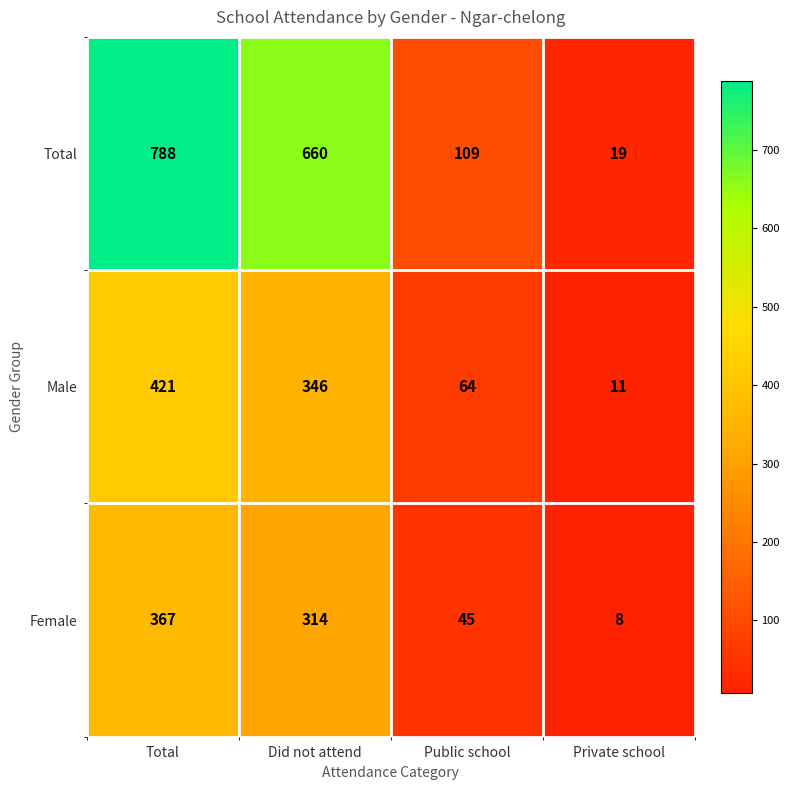

Count the number of categories in the chart.

4